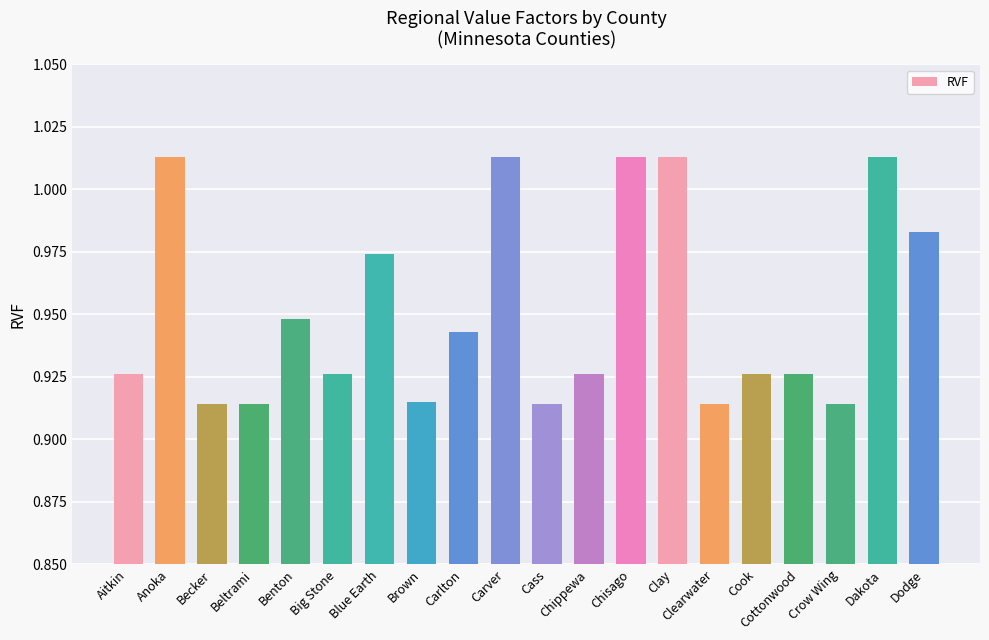

What position from the right is Big Stone?

15